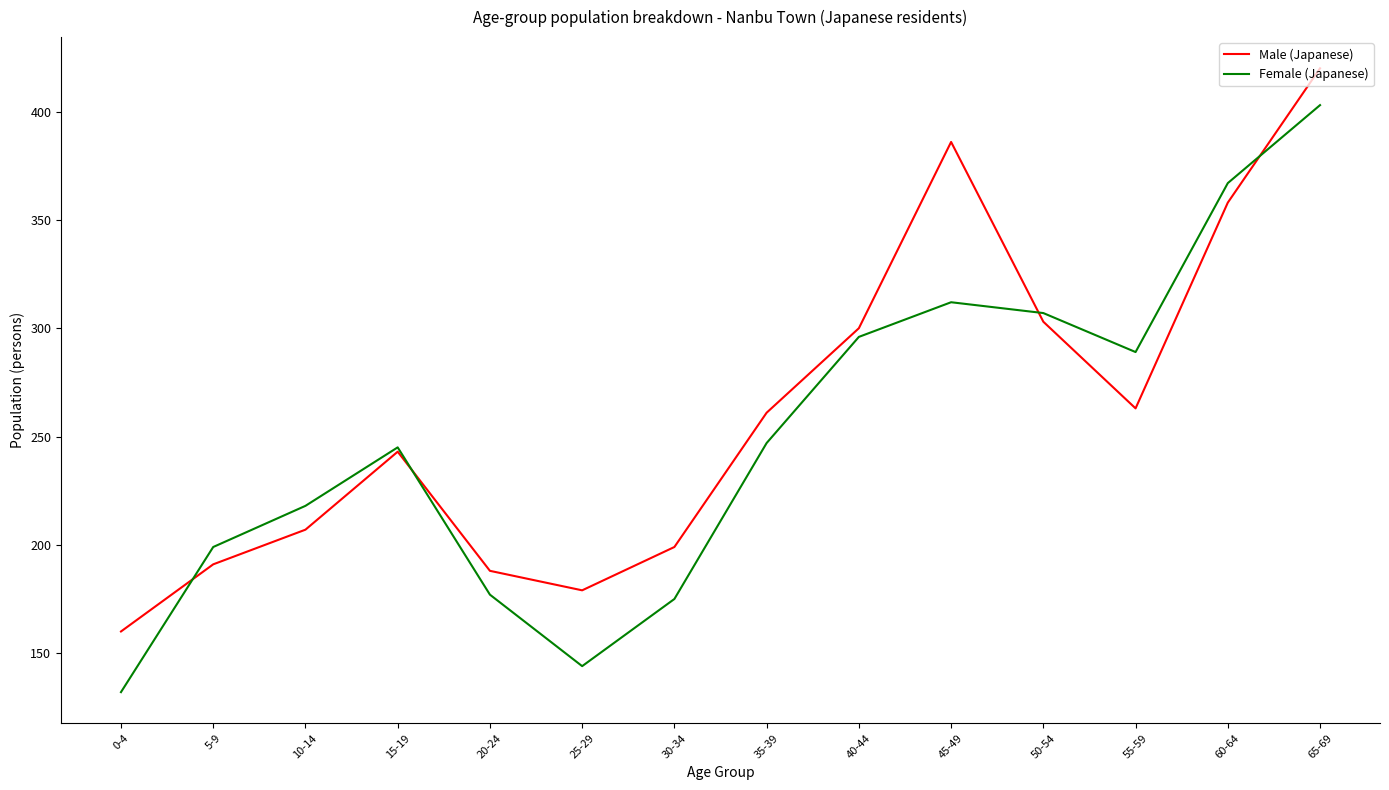

How many lines are shown in the chart?

2